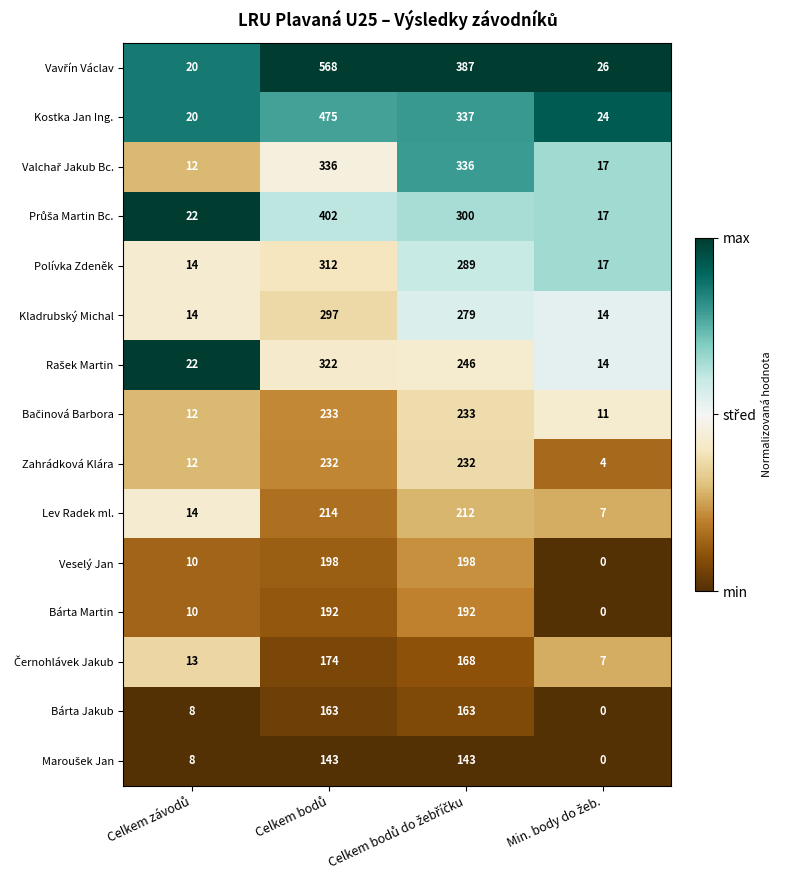

What is the difference between the maximum and second lowest values in the Lev Radek ml. series?

200